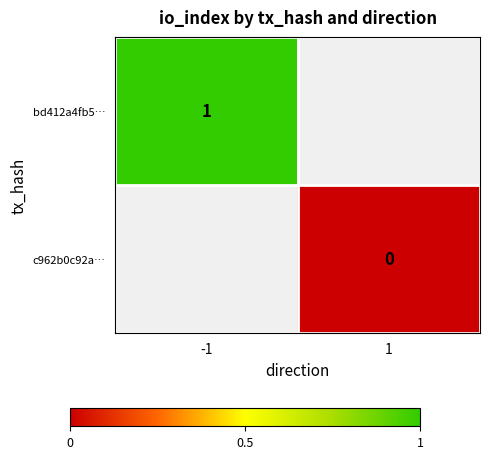

True or false: bd412a4fb5… has a value of 1 at -1.

True